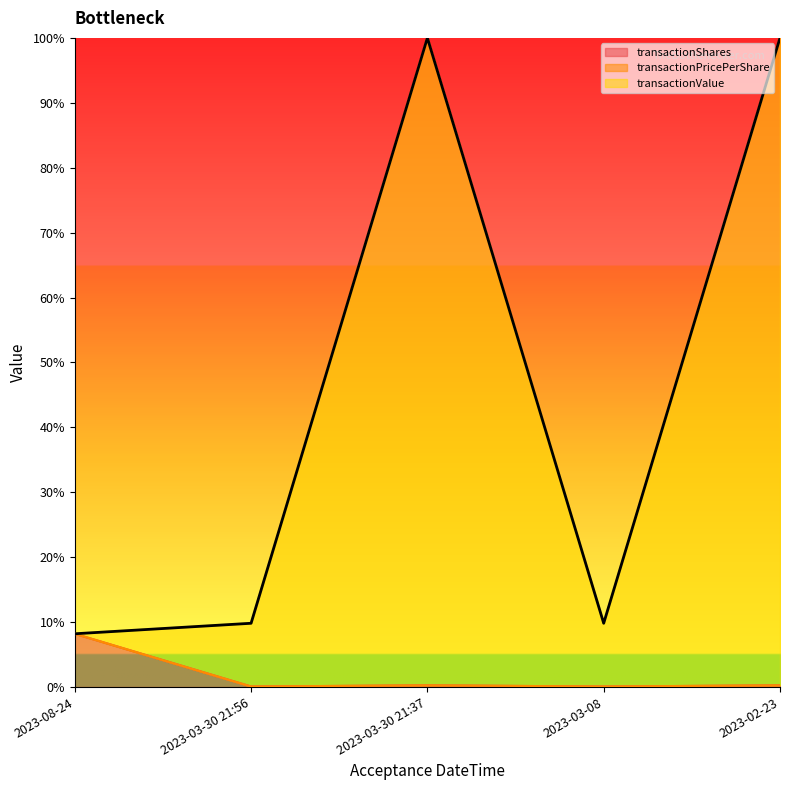

What is the total value across all series at 2023-03-30 21:56?

9.8